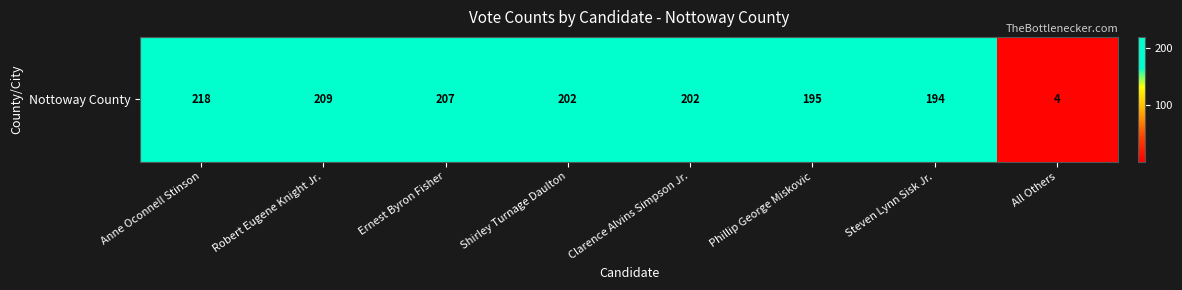

The value at Phillip George Miskovic is 350. True or false?

False